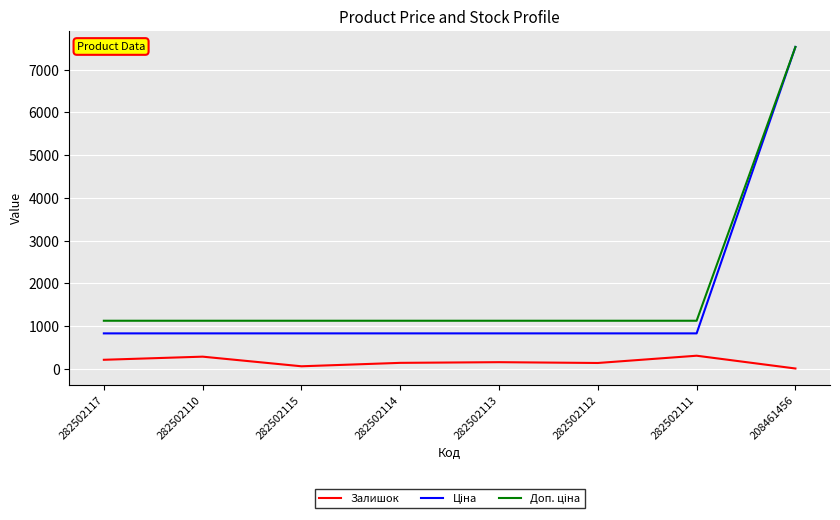

What is the difference between the highest and lowest values at 282502111?

818.0